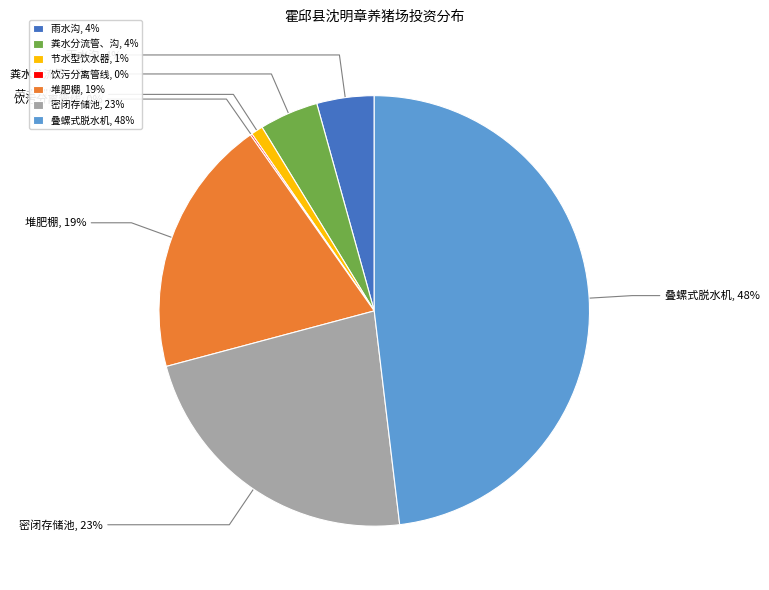

Is it true that 节水型饮水器 is 1% of the pie?

True